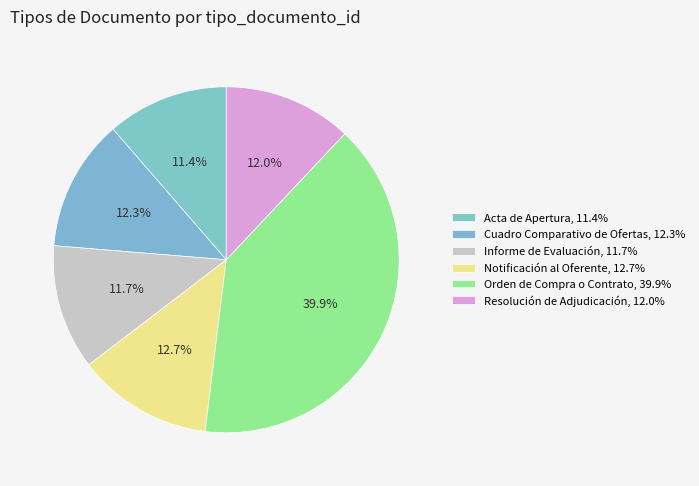

How many segments does this pie chart have?

6